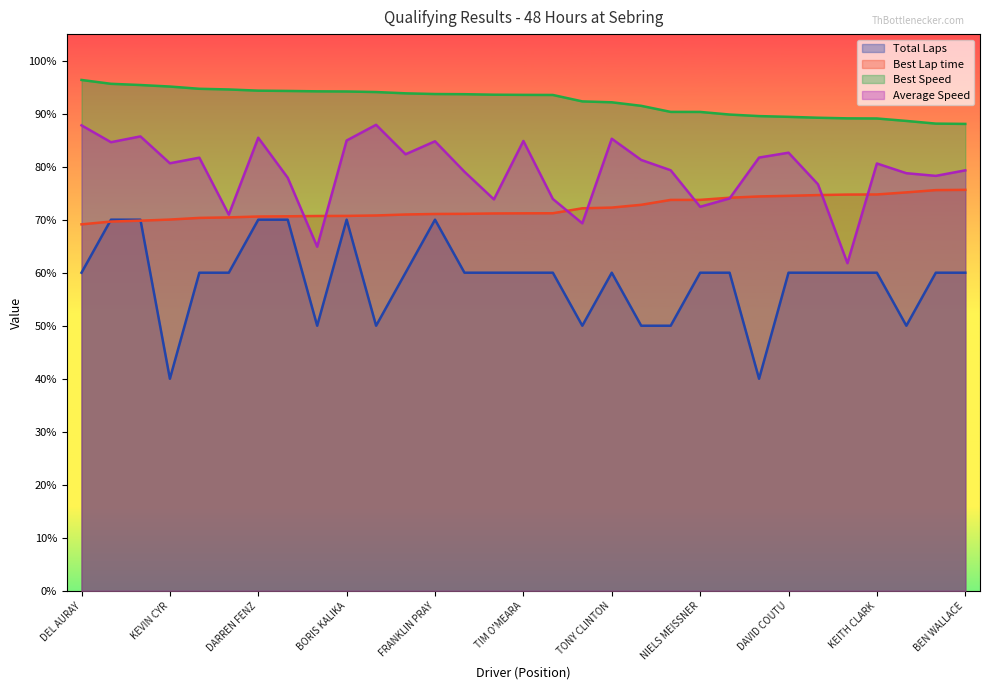

What is the difference between the Best Speed values at JIM SCOTT and TERRENCE JUDGE?

1.2